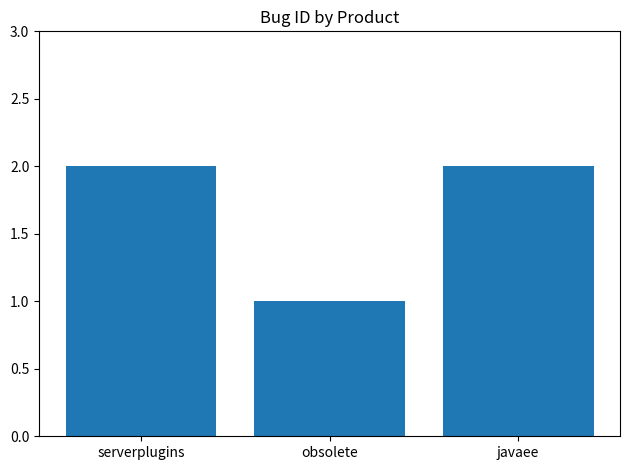

Is it true that the value at obsolete is 0?

False